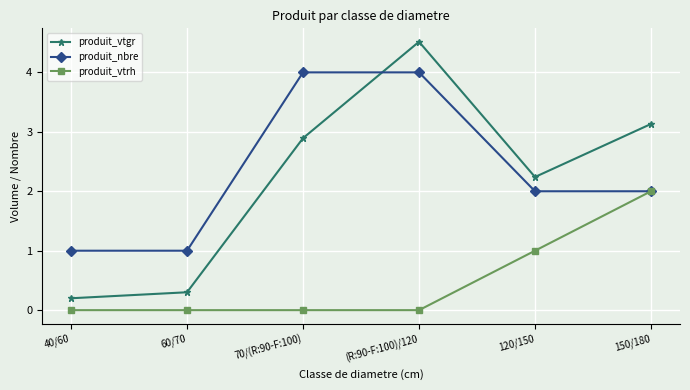

Is it true that produit_vtgr equals 6.7 at (R:90-F:100)/120?

False